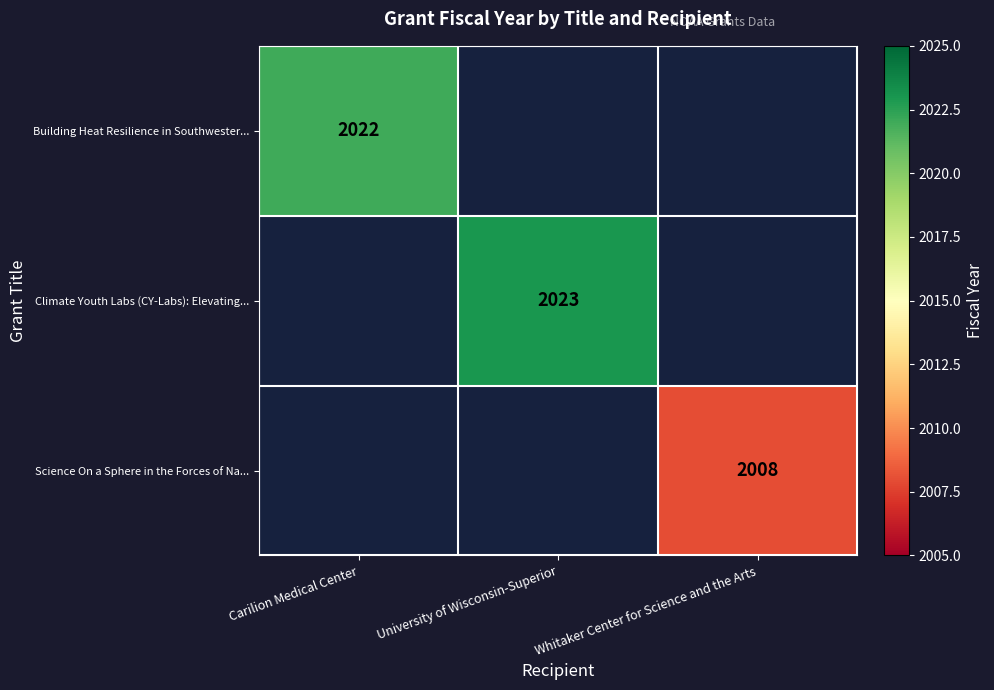

Is it true that Science On a Sphere in the Forces of Na... equals 2740 at Whitaker Center for Science and the Arts?

False